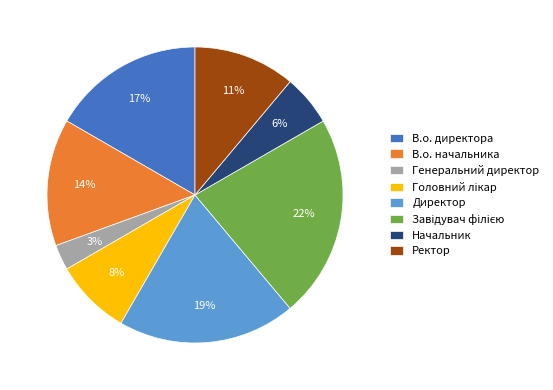

Which slice is the smallest?

Генеральний директор